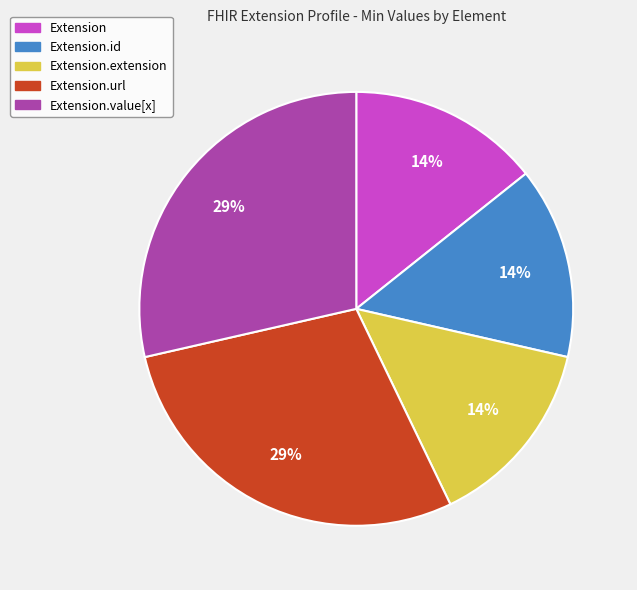

To the nearest percent, what is the average slice percentage?

20%